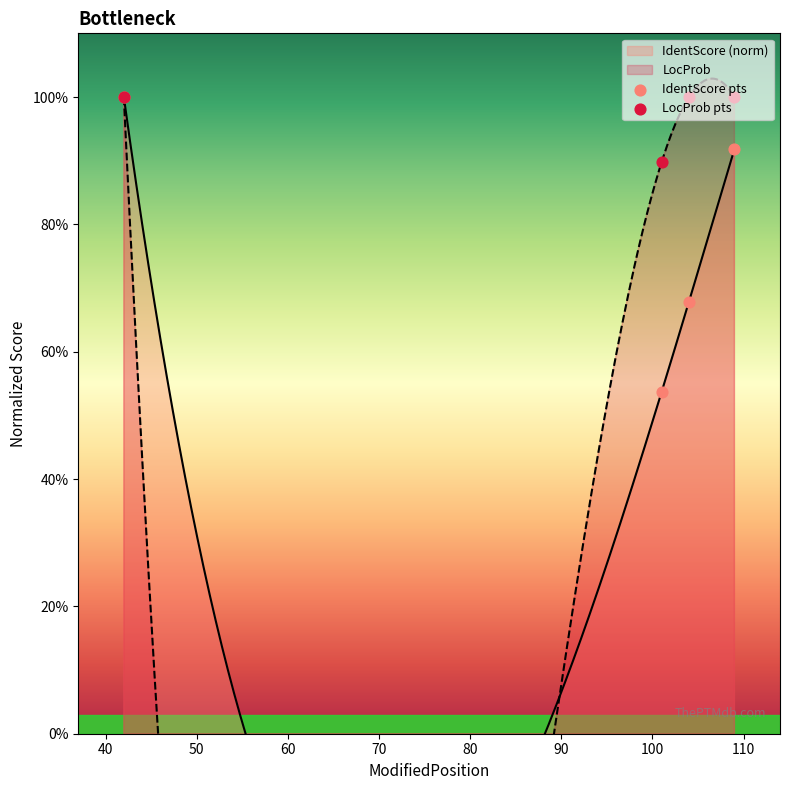

At how many categories does at least one series exceed 0?

4